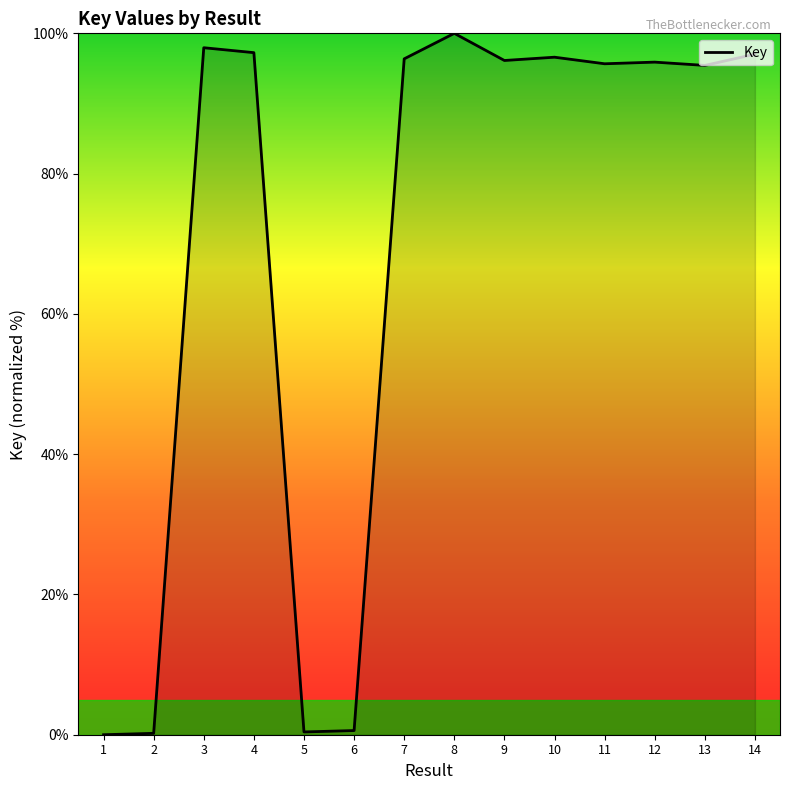

True or false: the data shows 0.4 at 5.

True